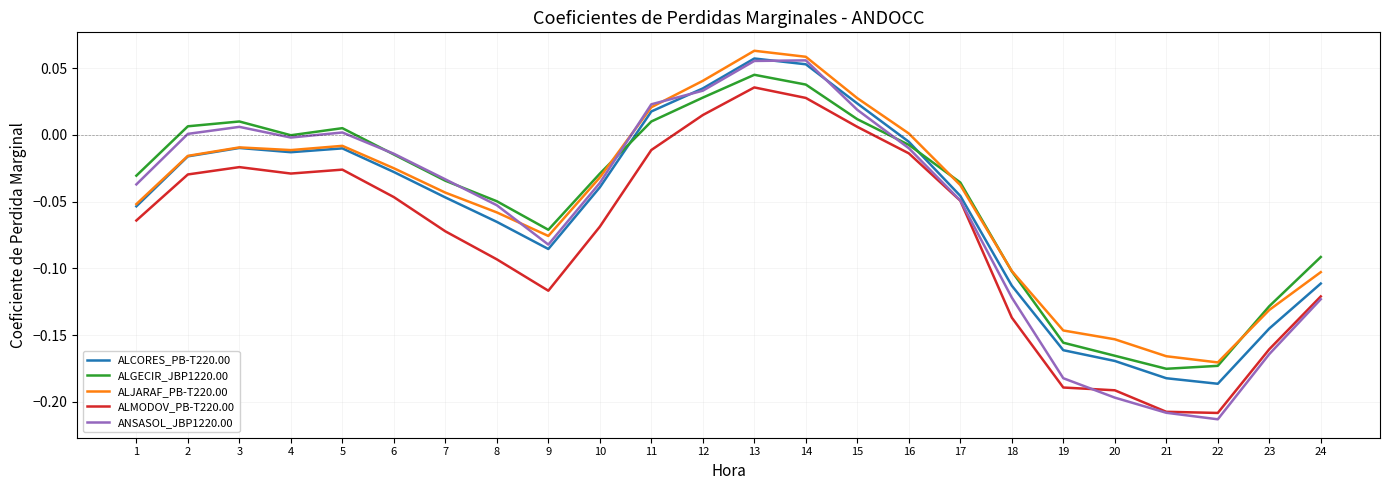

Which category has the lowest value in the ALJARAF_PB-T220.00 series?

22